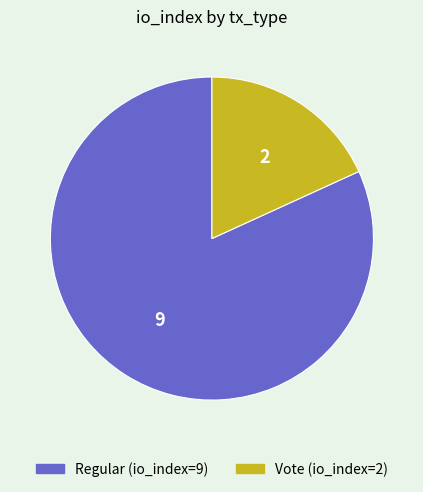

What is the ratio of the value at Regular to the value at Vote?

4.5